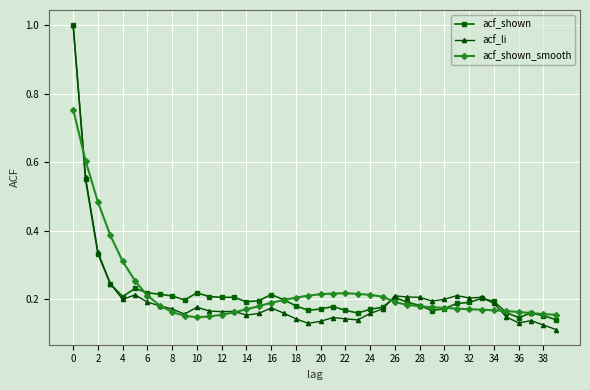

Which series has the widest spread of values?

acf_li